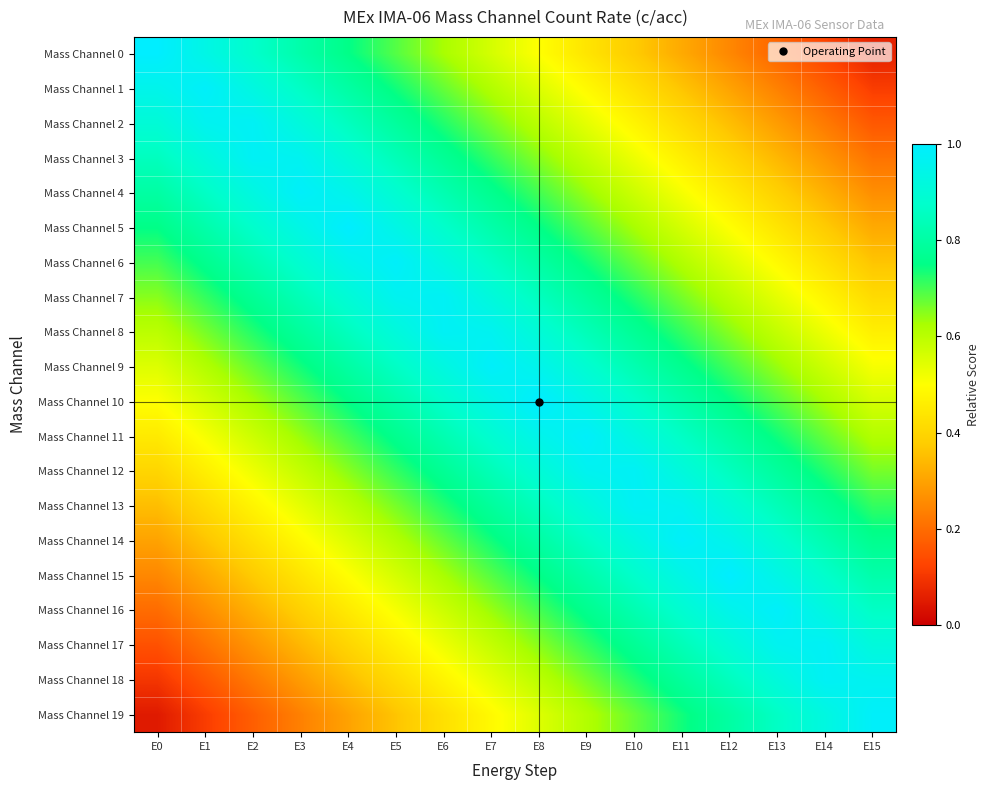

Which has a higher value, E7 or E12?

E7